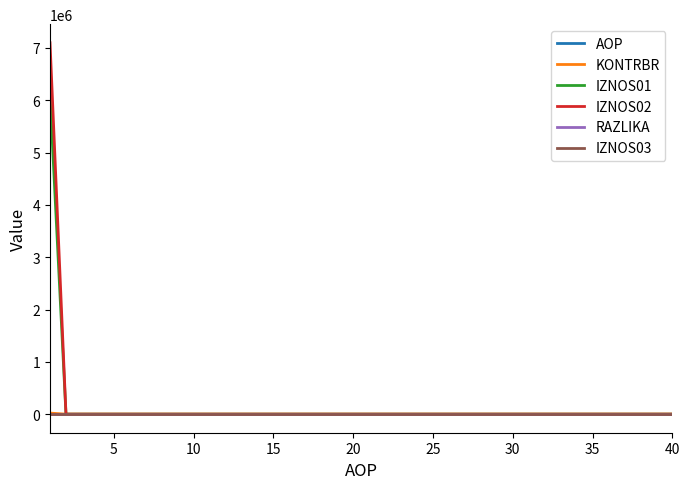

What is the maximum value shown in the chart?

7099411.3